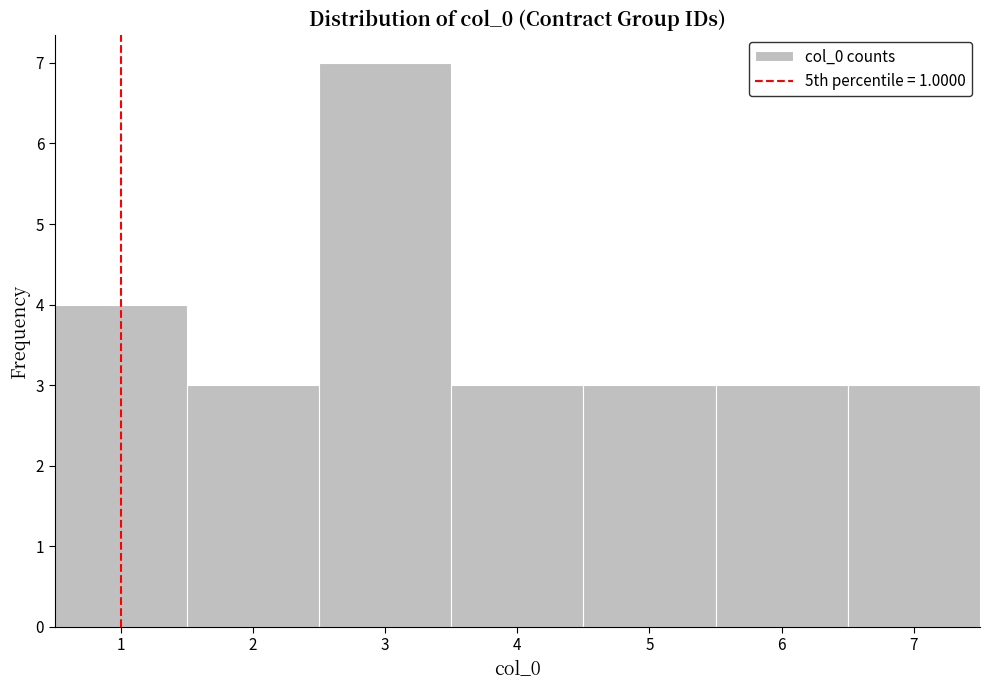

Reading left to right, list every bar in this chart as the range it spans on the x-axis followed by its height. The values are not printed on the chart, so give them approximately, as read against the axis.

0.5 to 1.5: 4
1.5 to 2.5: 3
2.5 to 3.5: 7
3.5 to 4.5: 3
4.5 to 5.5: 3
5.5 to 6.5: 3
6.5 to 7.5: 3